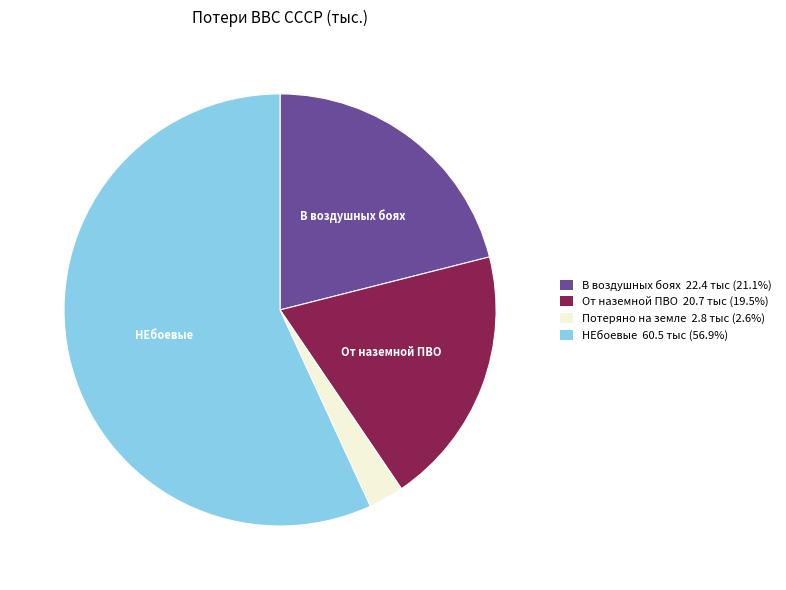

Which category has the biggest portion of the pie?

НЕбоевые